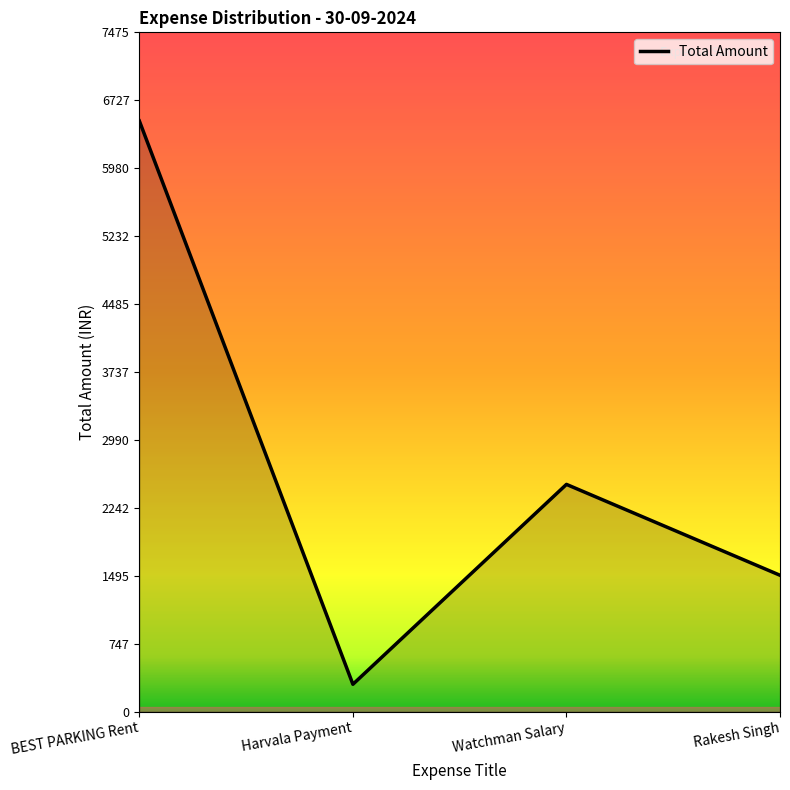

At which label is the value closest to 3400?

Watchman Salary